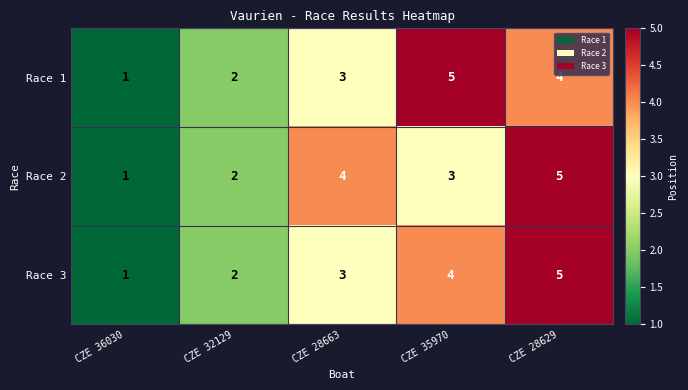

The value of Race 3 at CZE 28629 is 7. True or false?

False